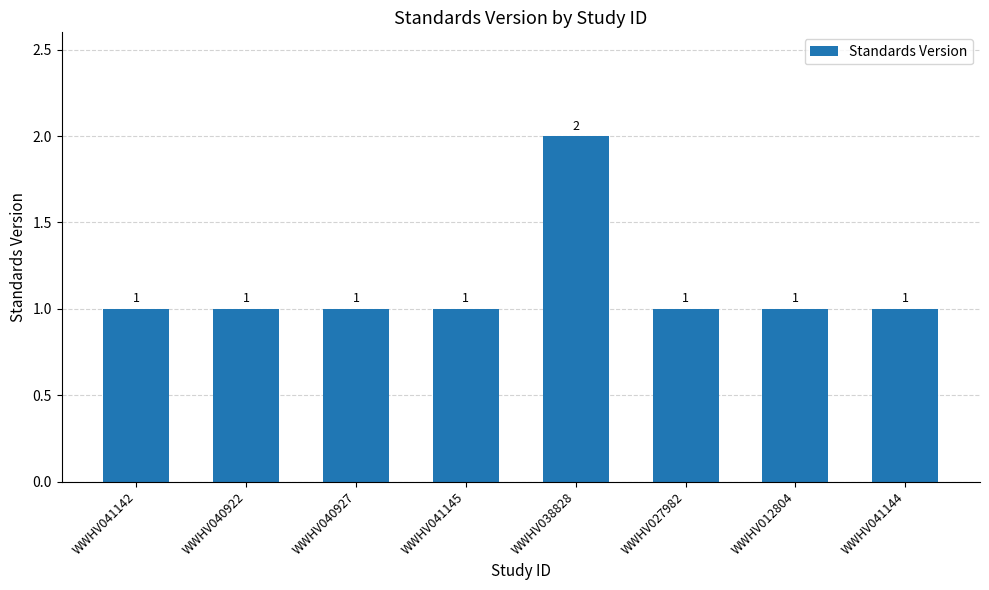

Count the number of data series in this chart.

1